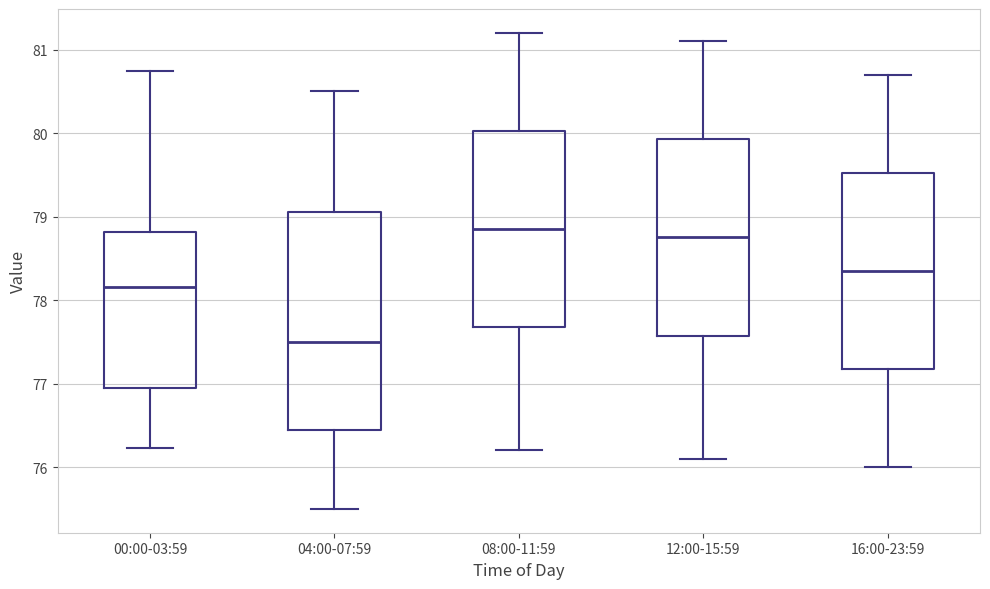

Reading left to right, transcribe this box plot: for each box, give where its median line is, the range the box spans, and where its two whiskers end, as read against the y-axis. The values are not printed on the chart, so give them approximately, as read against the axis.

00:00-03:59: median 78.2, box 77.0 to 78.8, whiskers 76.2 to 80.7
04:00-07:59: median 77.5, box 76.5 to 79.1, whiskers 75.5 to 80.5
08:00-11:59: median 78.9, box 77.7 to 80.0, whiskers 76.2 to 81.2
12:00-15:59: median 78.8, box 77.6 to 79.9, whiskers 76.1 to 81.1
16:00-23:59: median 78.4, box 77.2 to 79.5, whiskers 76.0 to 80.7